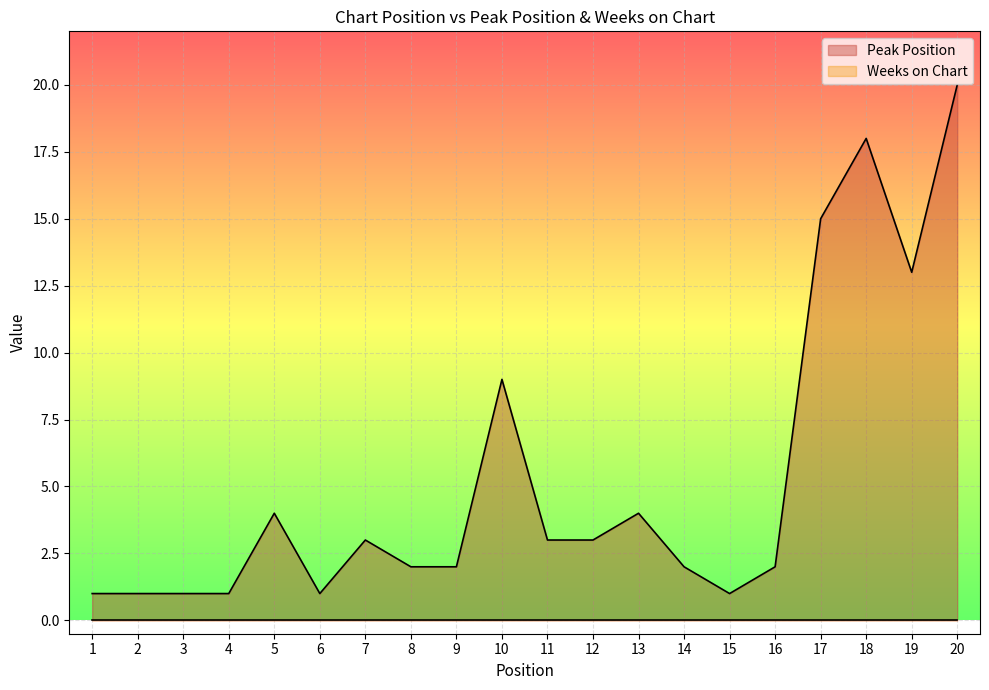

Rank the categories by value from highest to lowest.

20, 18, 17, 19, 10, 5, 13, 7, 11, 12, 8, 9, 14, 16, 1, 2, 3, 4, 6, 15